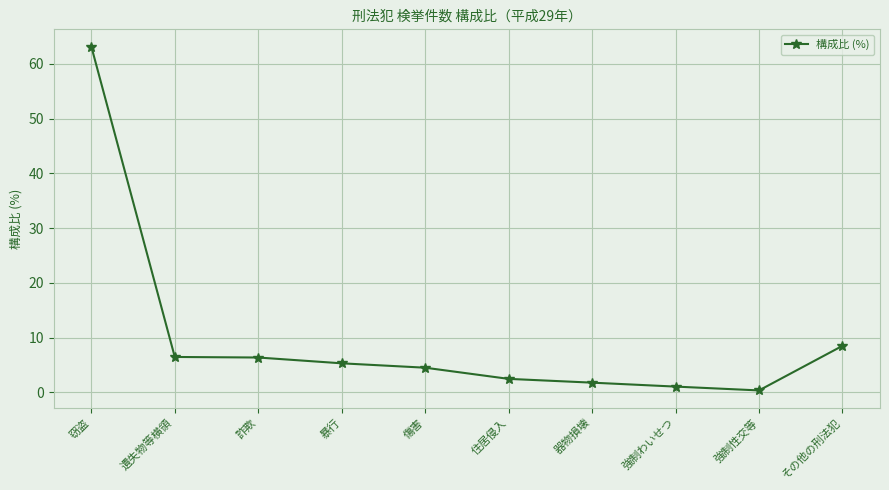

At which label does the data first exceed 5?

窃盗